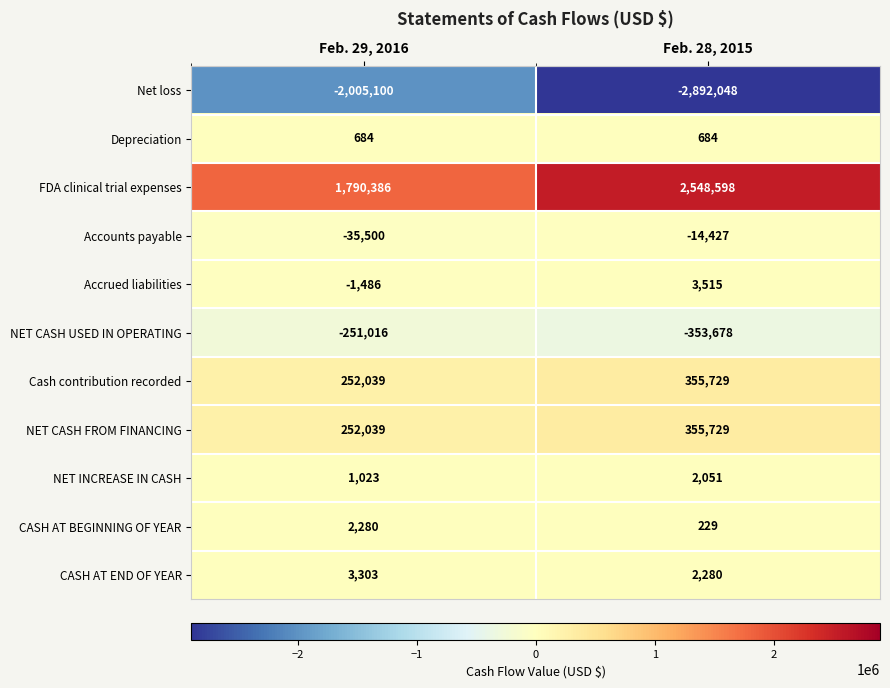

What is the total value across all series at Feb. 28, 2015?

8662